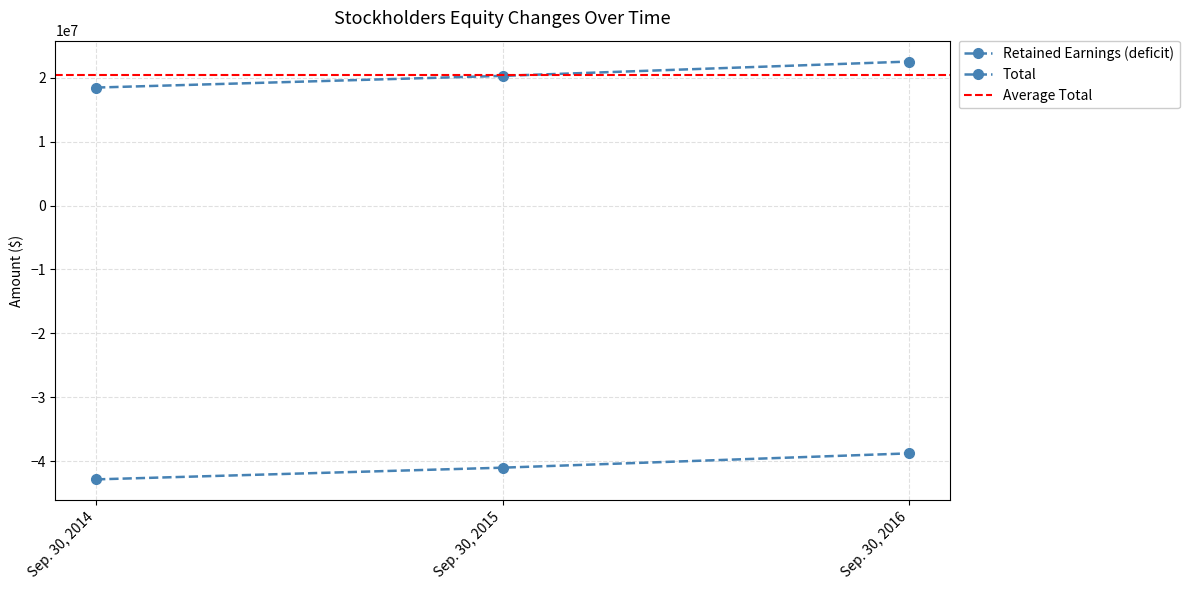

Is the value of Retained Earnings (deficit) at Sep. 30, 2016 greater than the value of Total at Sep. 30, 2015?

No